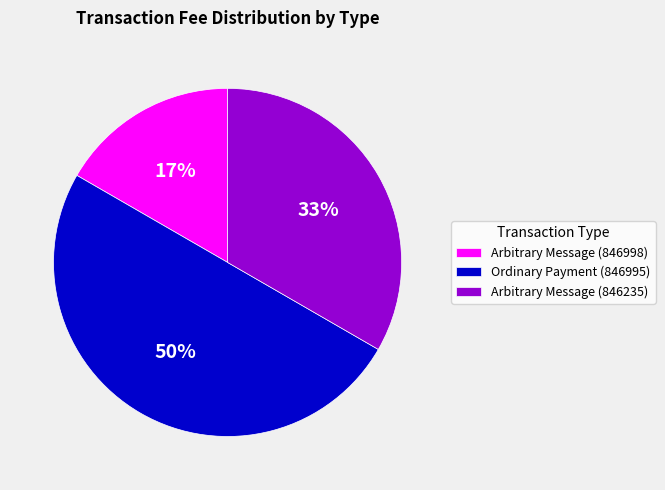

Count the number of slices in the pie.

3